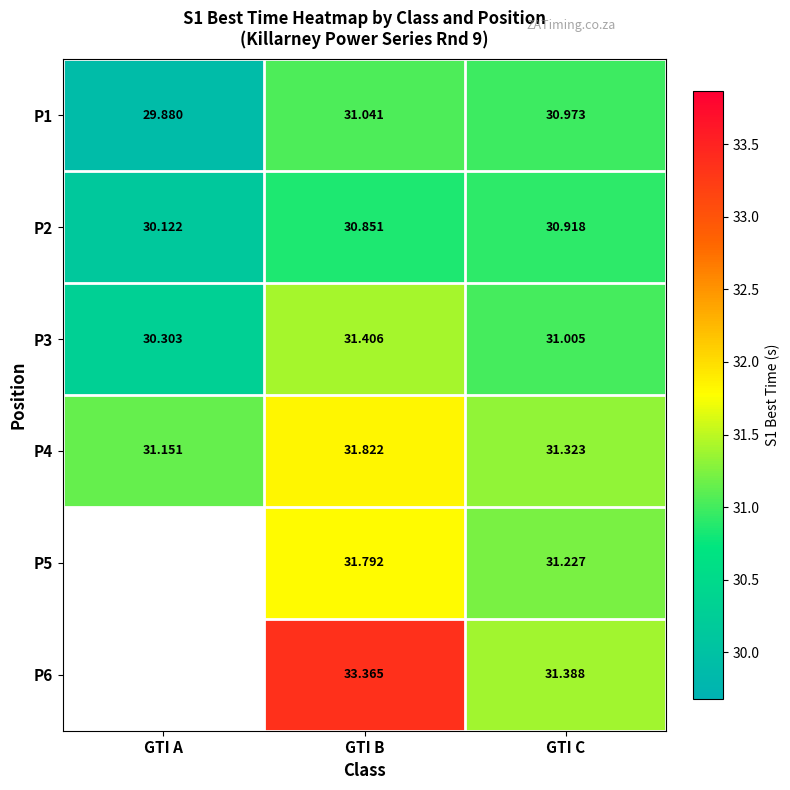

Where is P2 nearest to the value 30?

GTI A